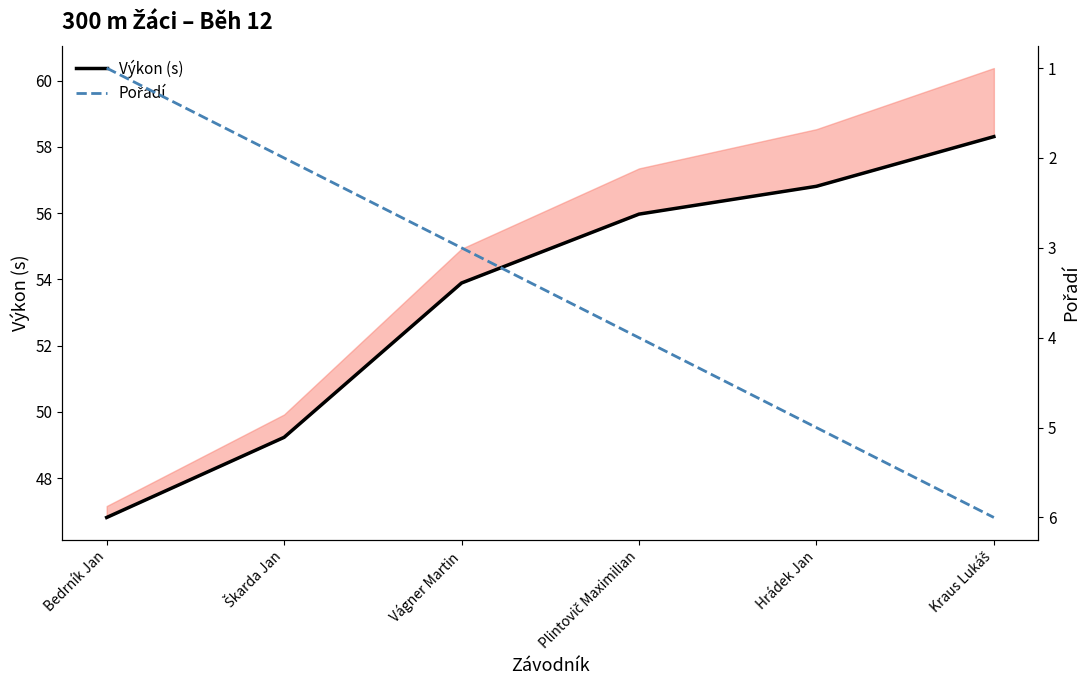

What are all the series names shown in the legend?

Výkon (s), Pořadí